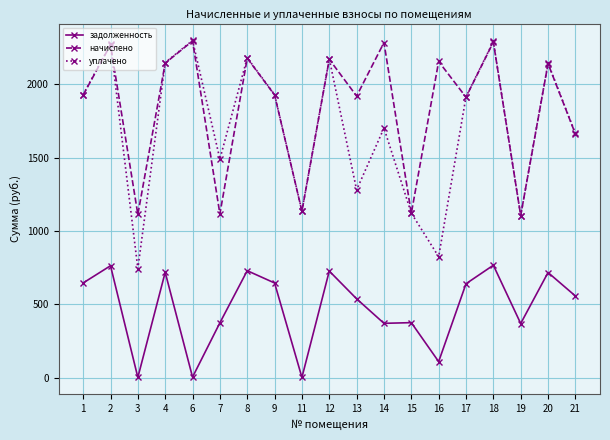

Where is начислено nearest to the value 1701?

21